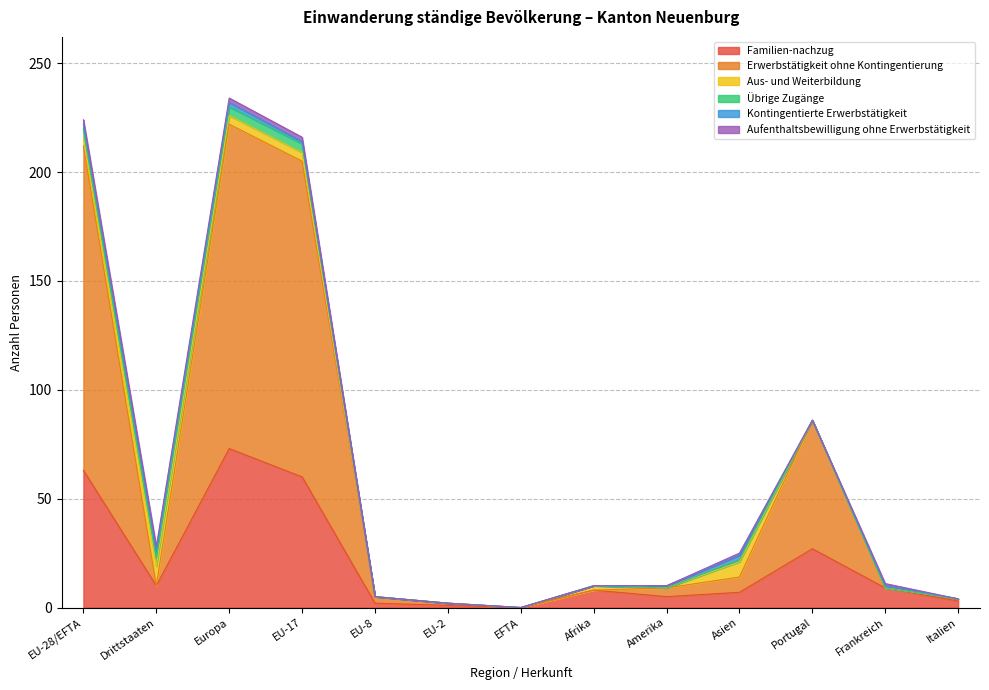

Which series has the widest spread of values?

Erwerbstätigkeit ohne Kontingentierung